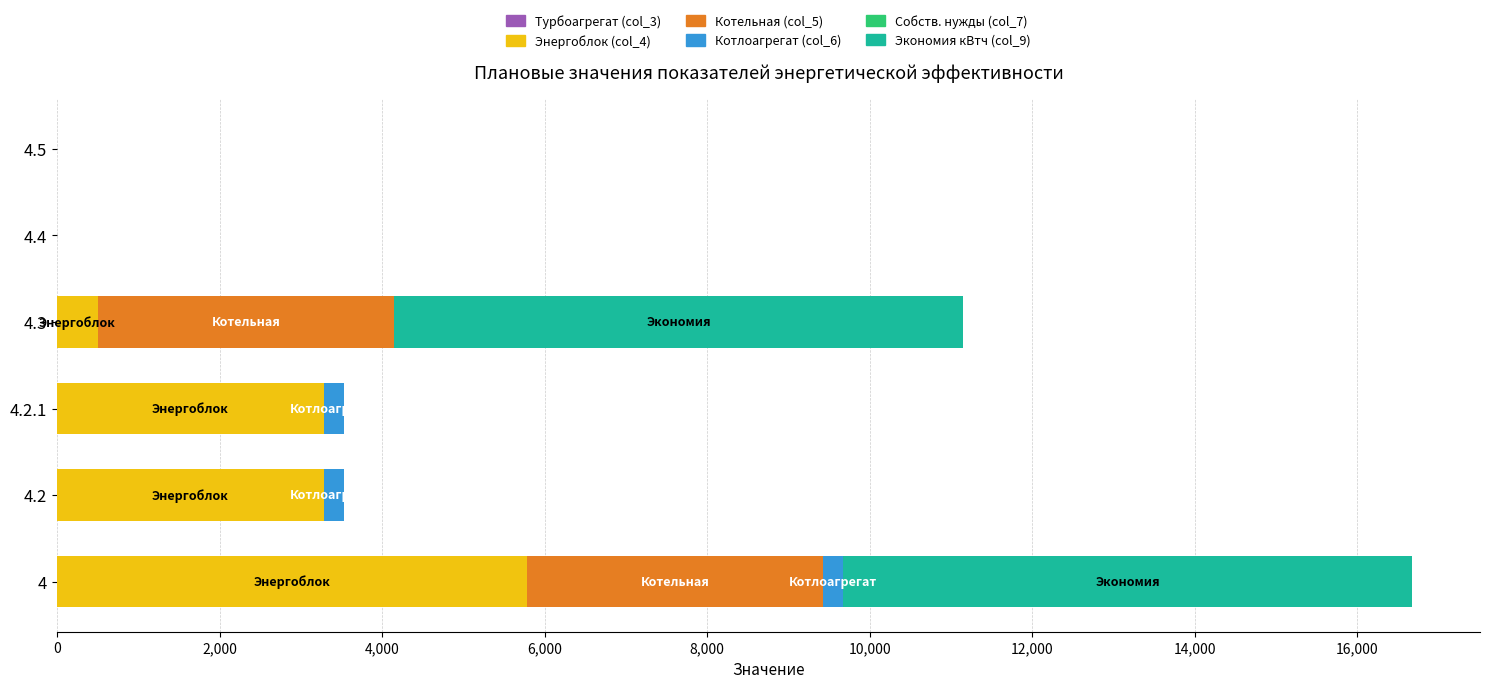

At which category is the sum across all series the highest?

4